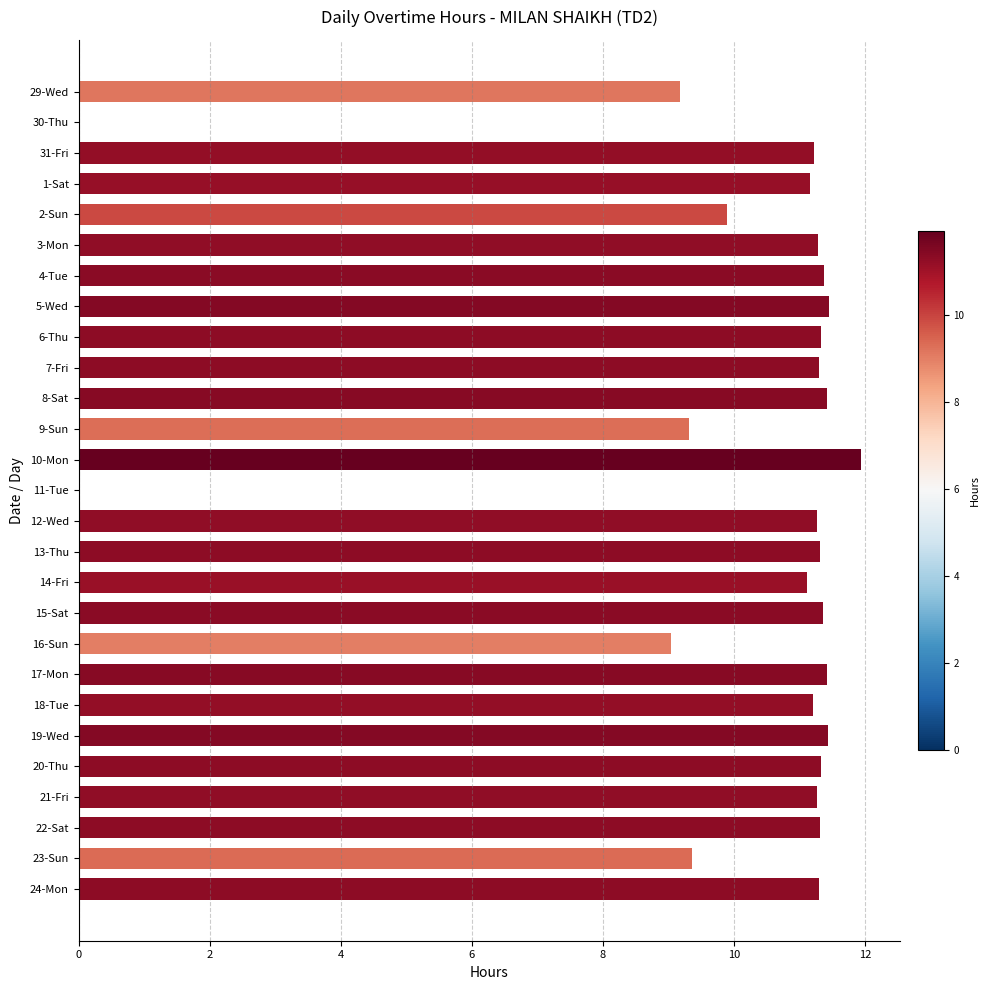

At which category does the chart reach its peak across all series?

10-Mon